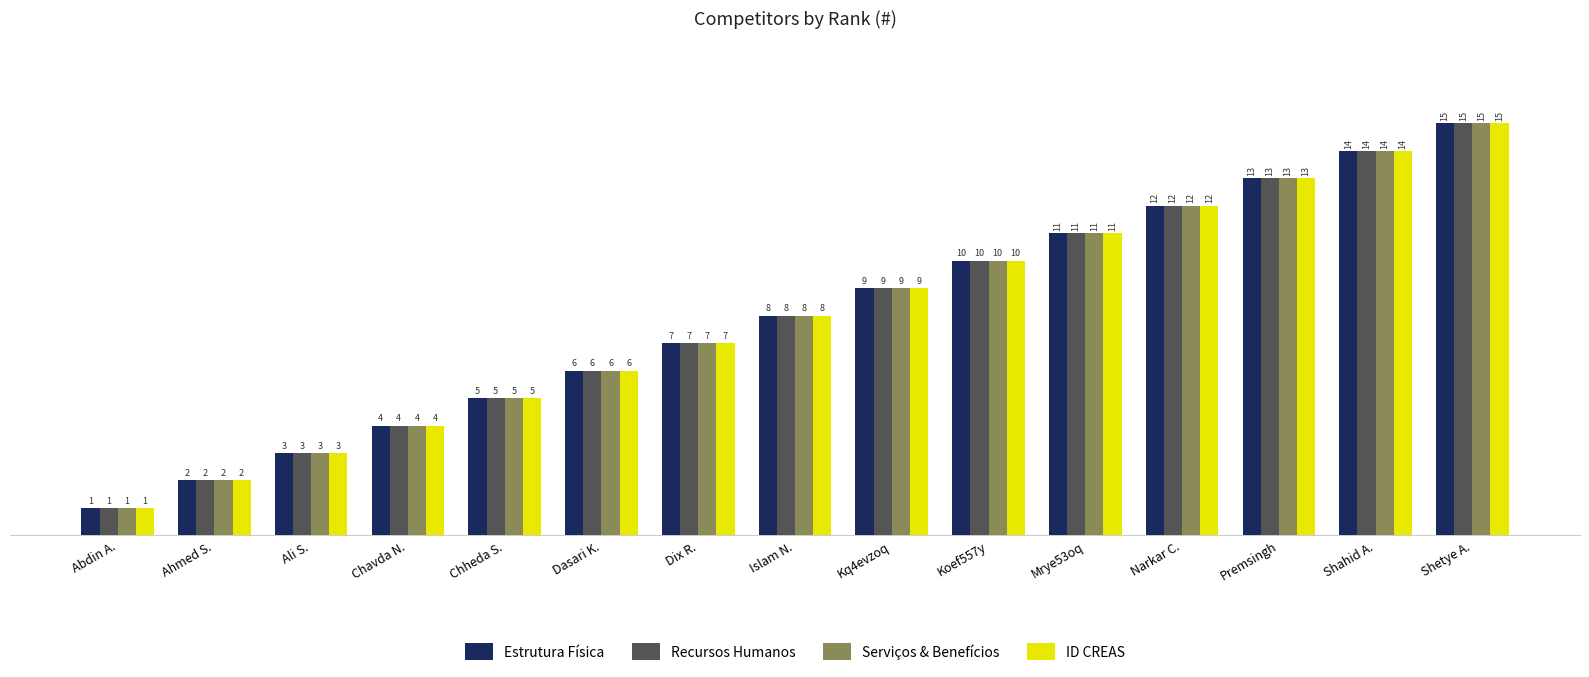

What is the value of the Serviços & Benefícios bar at the 15th from the left?

15